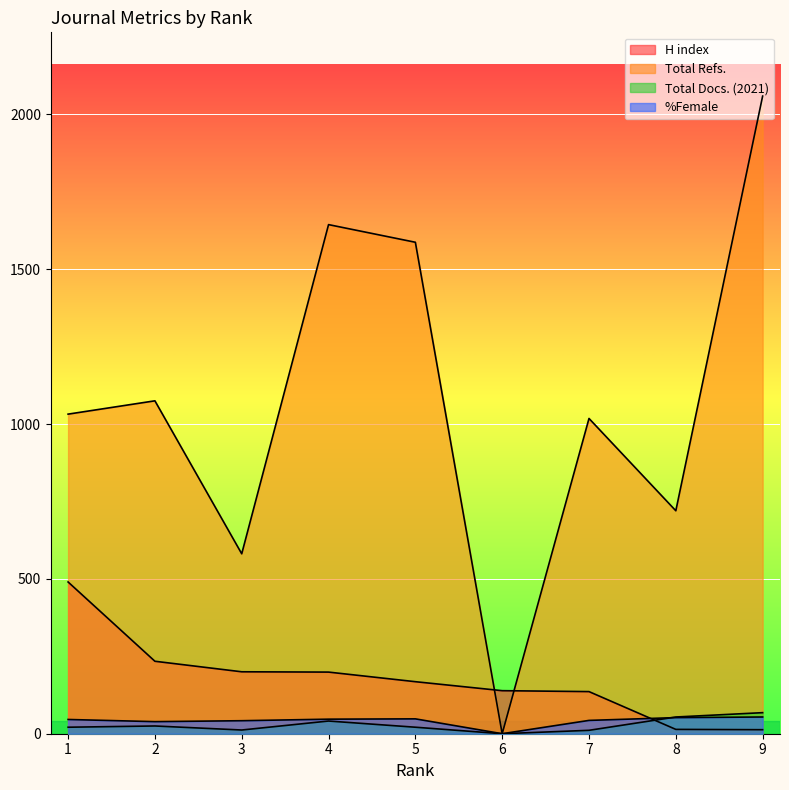

How many categories are shown in the chart?

9